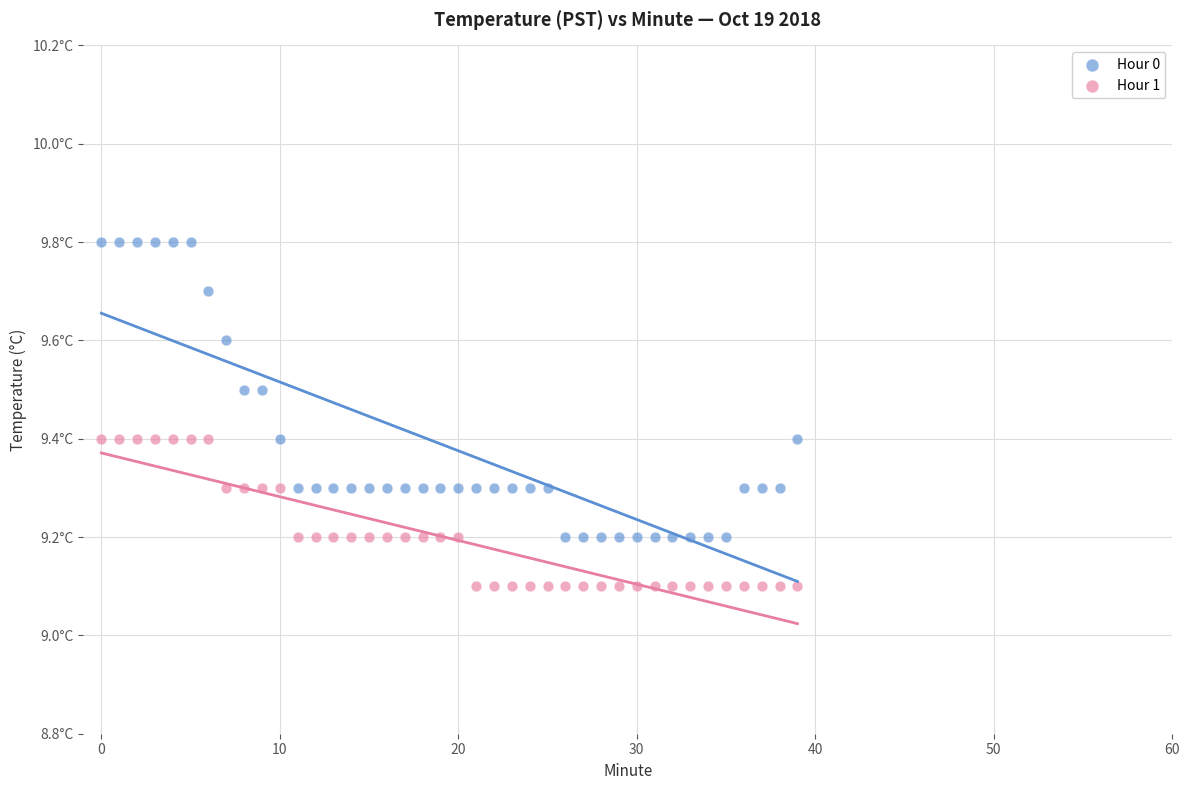

Which series contains the highest Y value?

Hour 0